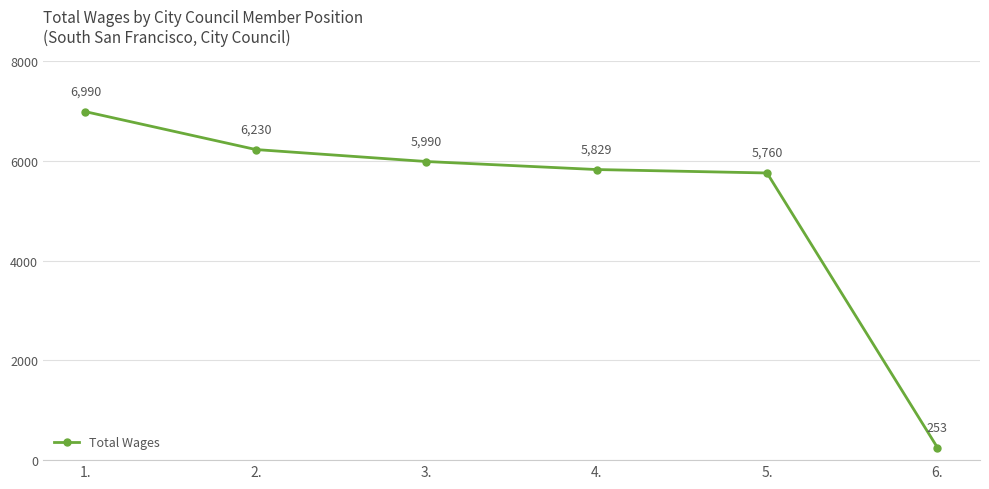

Does the chart display data point markers on the line(s)?

Yes